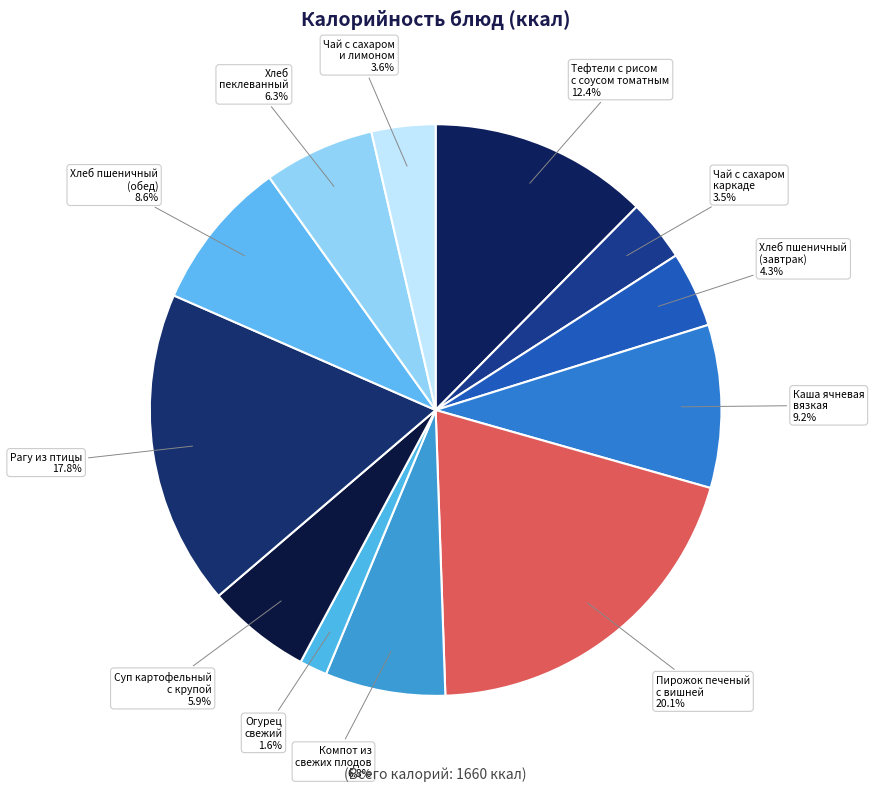

Between Тефтели с рисом с соусом томатным and Хлеб пшеничный (завтрак), which is larger?

Тефтели с рисом с соусом томатным